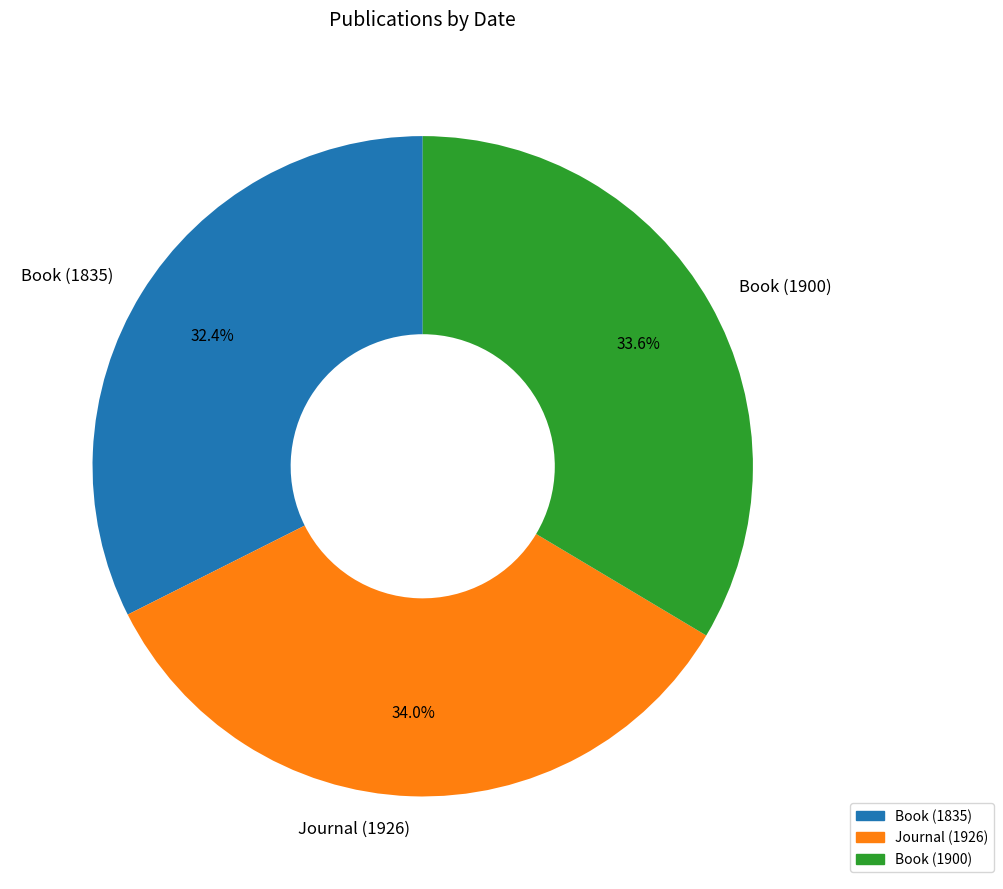

How many segments does this pie chart have?

3